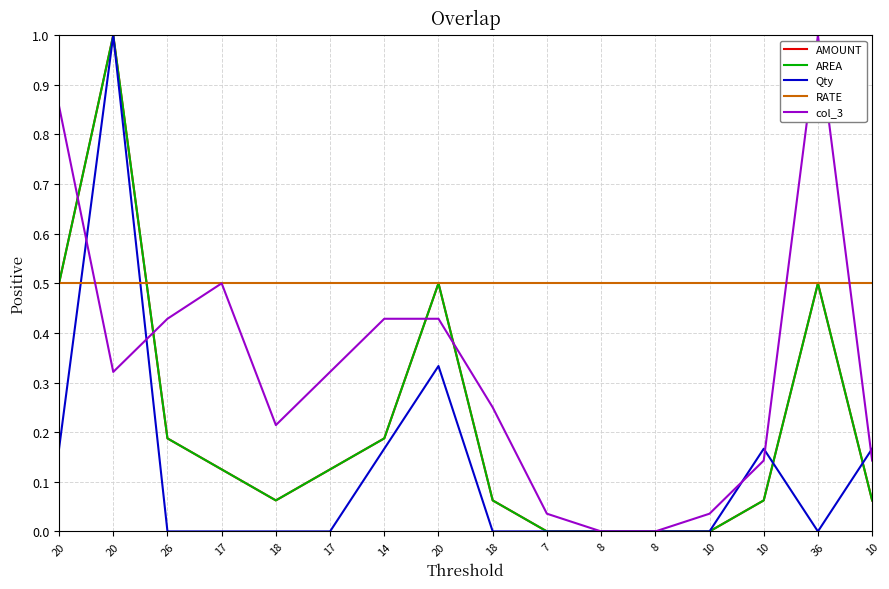

Reading left to right, extract all data points from this chart.

AMOUNT: 20=0.5	20=1.0	26=0.2	17=0.1	18=0.1	17=0.1	14=0.2	20=0.5	18=0.1	7=0.0	8=0.0	8=0.0	10=0.0	10=0.1	36=0.5	10=0.1
AREA: 20=0.5	20=1.0	26=0.2	17=0.1	18=0.1	17=0.1	14=0.2	20=0.5	18=0.1	7=0.0	8=0.0	8=0.0	10=0.0	10=0.1	36=0.5	10=0.1
Qty: 20=0.2	20=1.0	26=0.0	17=0.0	18=0.0	17=0.0	14=0.2	20=0.3	18=0.0	7=0.0	8=0.0	8=0.0	10=0.0	10=0.2	36=0.0	10=0.2
RATE: 20=0.5	20=0.5	26=0.5	17=0.5	18=0.5	17=0.5	14=0.5	20=0.5	18=0.5	7=0.5	8=0.5	8=0.5	10=0.5	10=0.5	36=0.5	10=0.5
col_3: 20=0.9	20=0.3	26=0.4	17=0.5	18=0.2	17=0.3	14=0.4	20=0.4	18=0.2	7=0.0	8=0.0	8=0.0	10=0.0	10=0.1	36=1.0	10=0.1